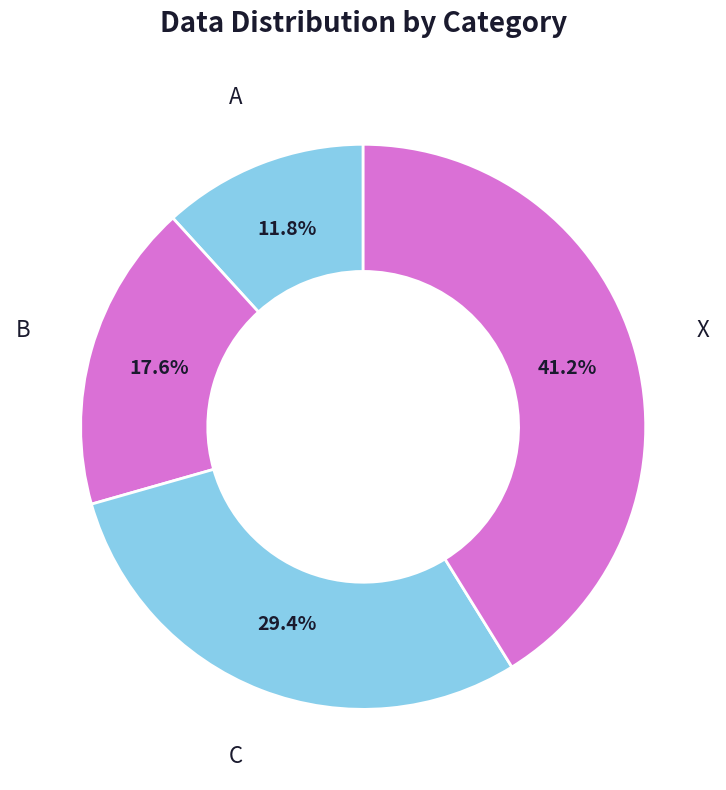

Is there a majority slice in this chart?

No